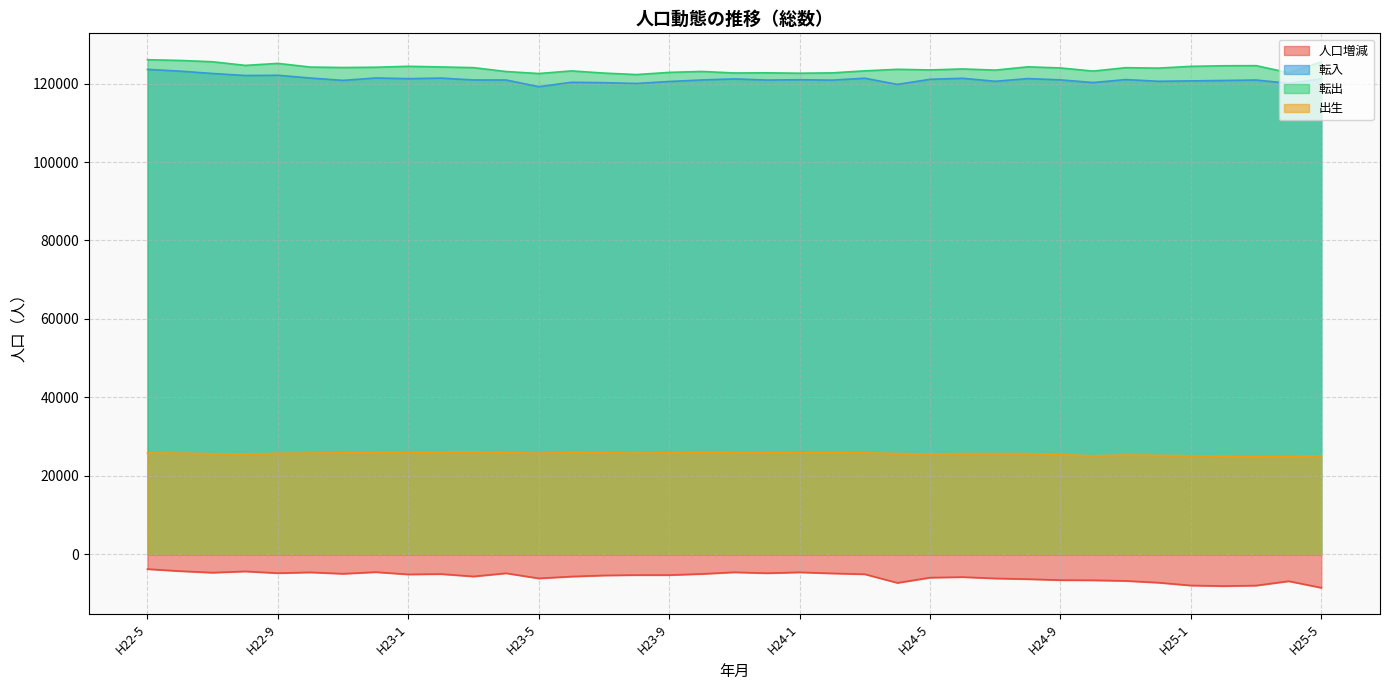

Rank the series at H23-6 from lowest to highest value.

人口増減, 出生, 転入, 転出